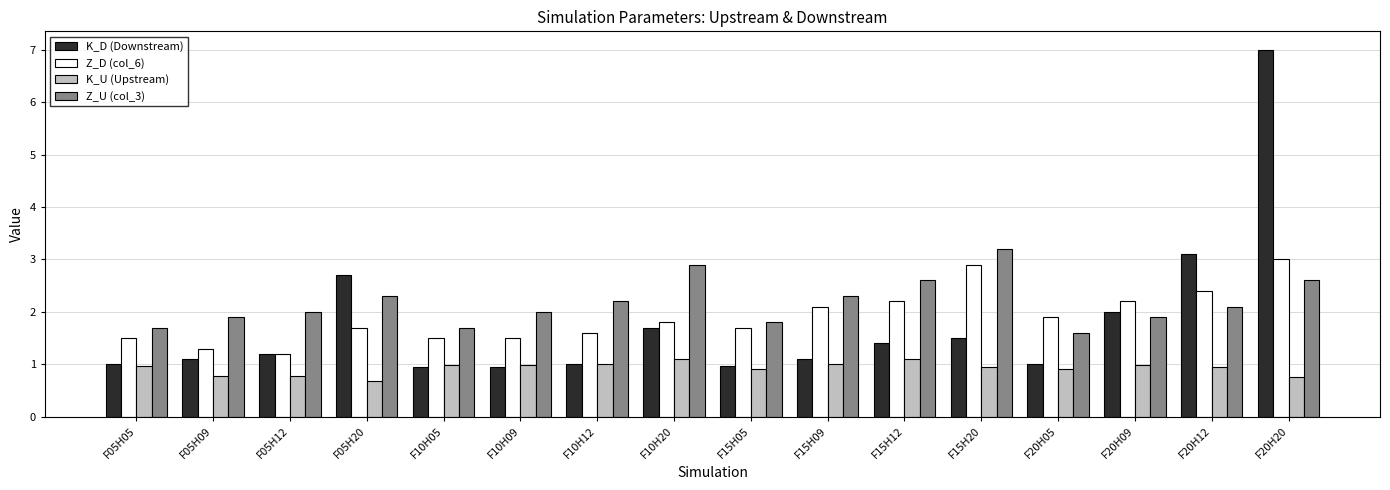

What is the minimum value shown in the chart?

0.7